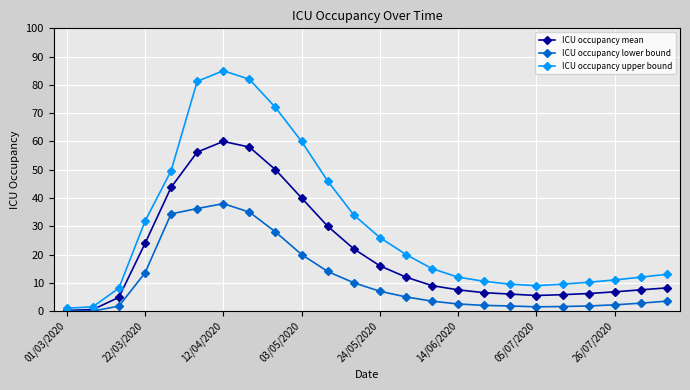

Which series has the largest range (max minus min)?

ICU occupancy upper bound